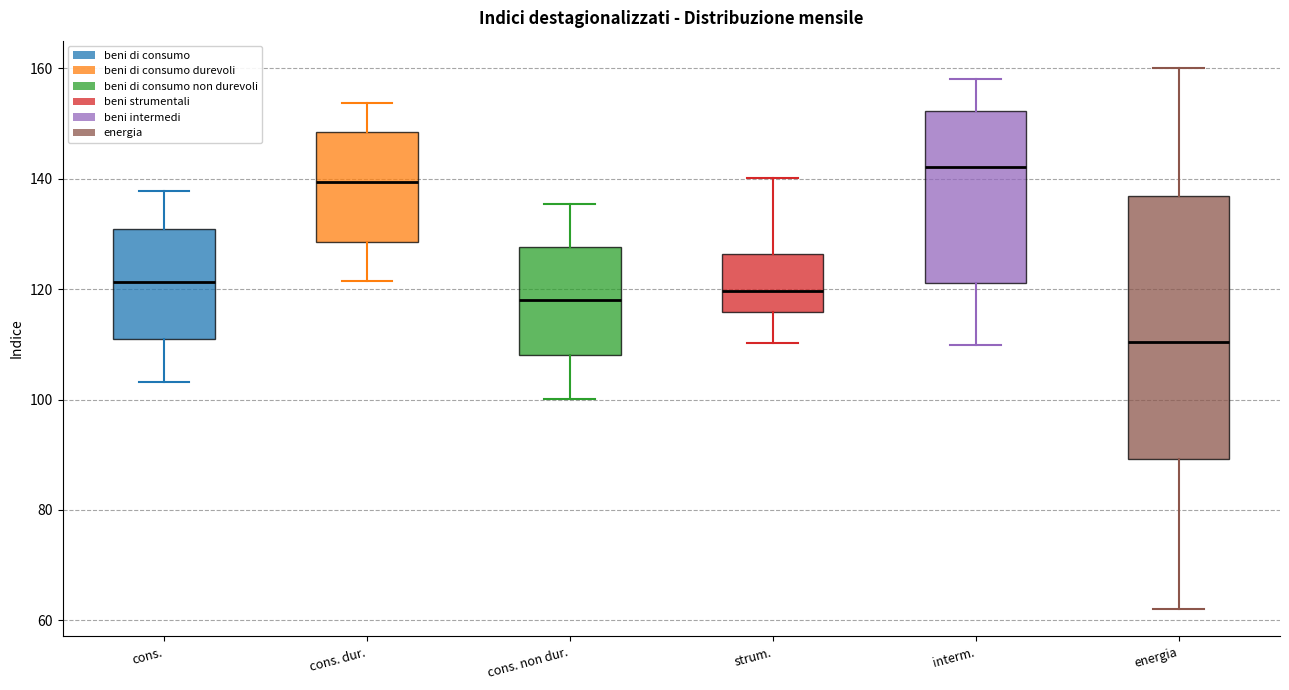

Where does the upper whisker of the box for strum. end on the y-axis? The values are not printed on the chart, so give them approximately, as read against the axis.

140